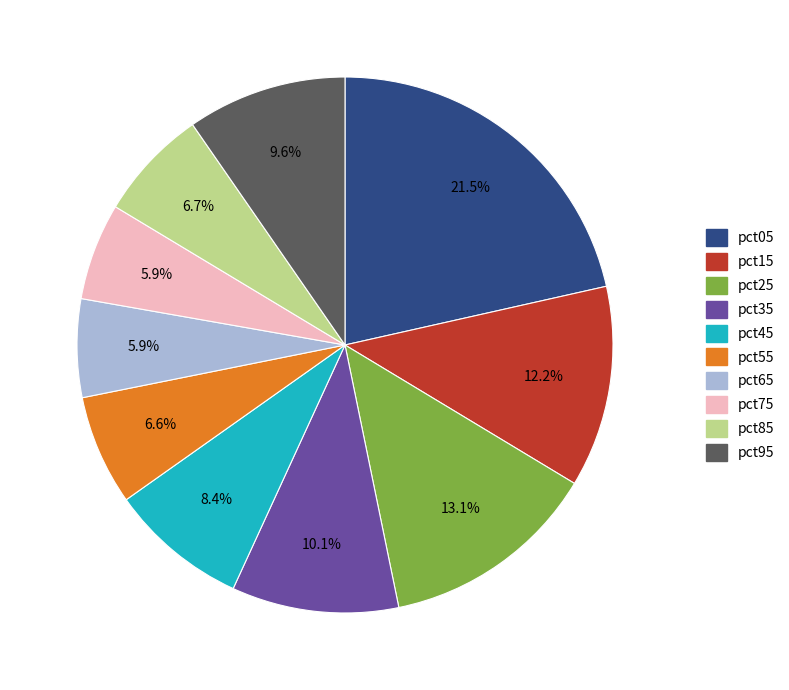

Is pct15 the majority of the pie?

No